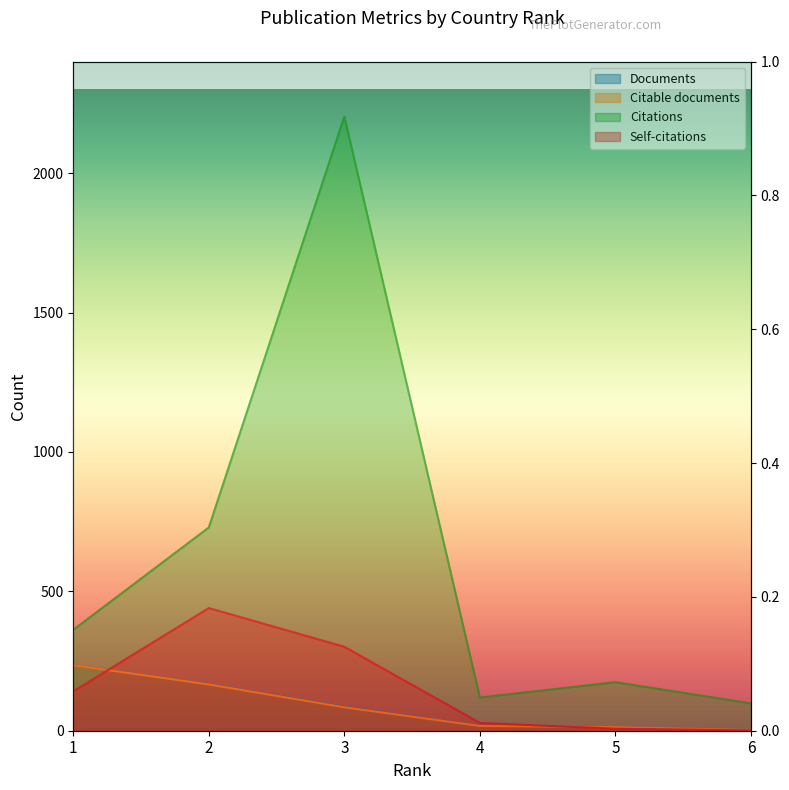

The value of Self-citations at 2 is 709. True or false?

False